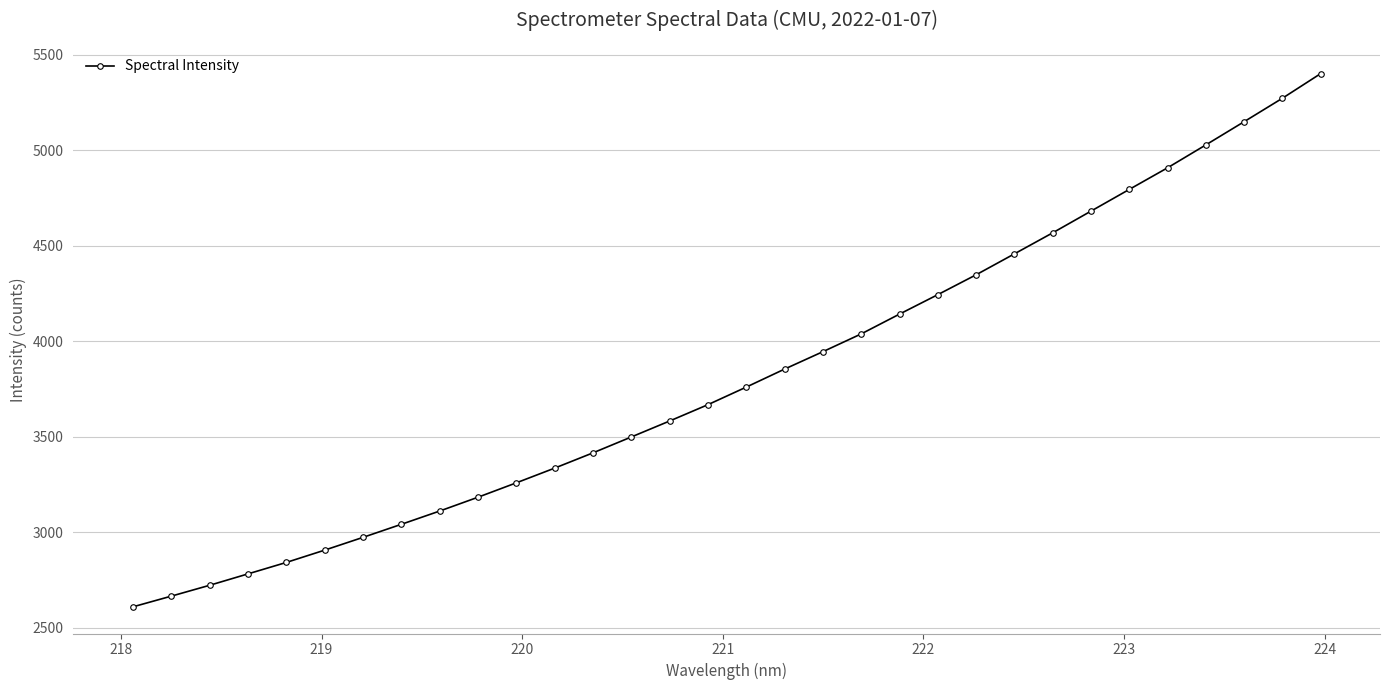

Reading left to right, transcribe all the data shown in this chart.

2608.5	2664.5	2721.4	2781.1	2841.1	2905.6	2972.5	3041.0	3110.5	3182.9	3258.3	3335.4	3415.4	3498.6	3582.3	3667.9	3759.9	3854.2	3945.4	4038.5	4142.4	4244.2	4348.3	4457.9	4568.2	4681.8	4795.5	4908.8	5028.7	5150.3	5273.1	5402.1